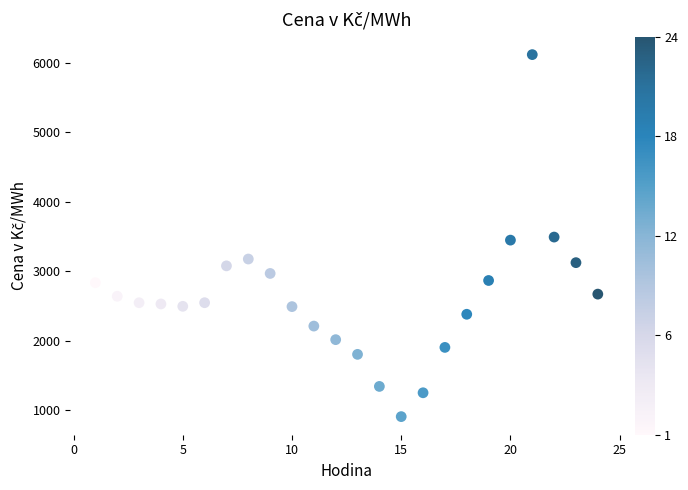

What is the range of Y values (max minus min)?

5209.1